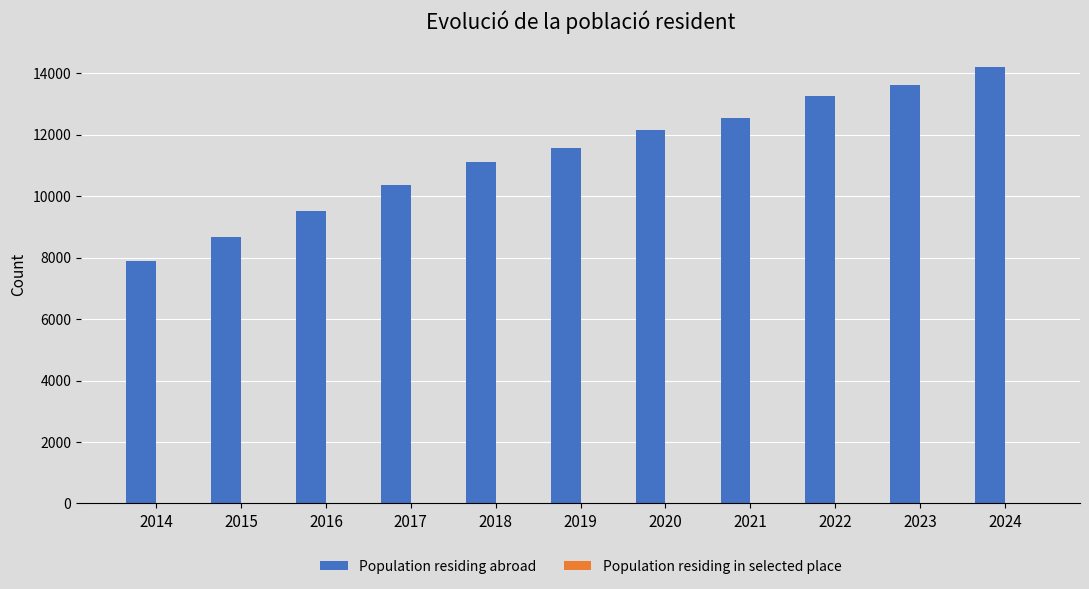

What is the greatest value displayed?

14202